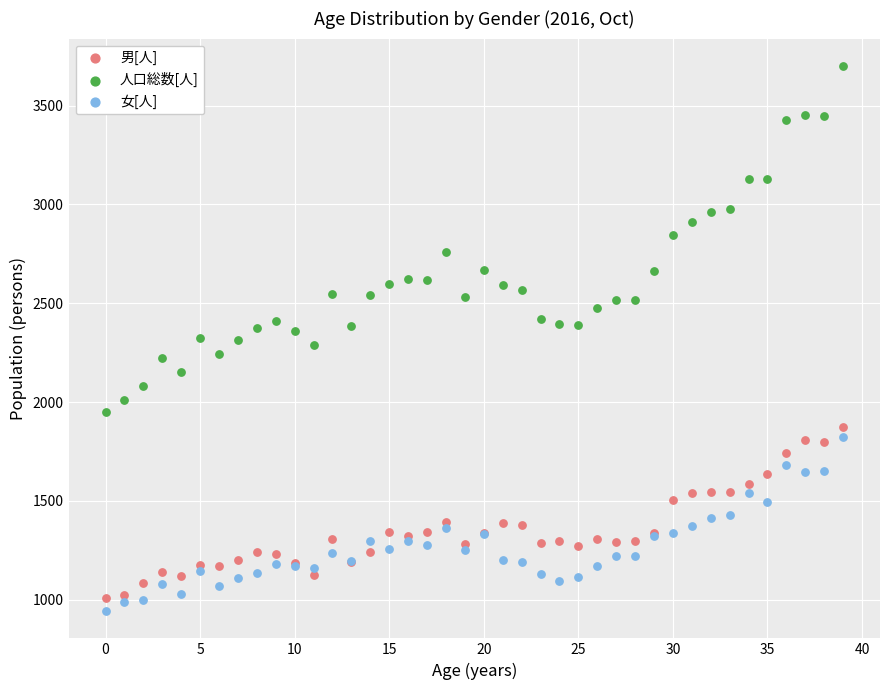

Which series contains the highest Y value?

人口総数[人]